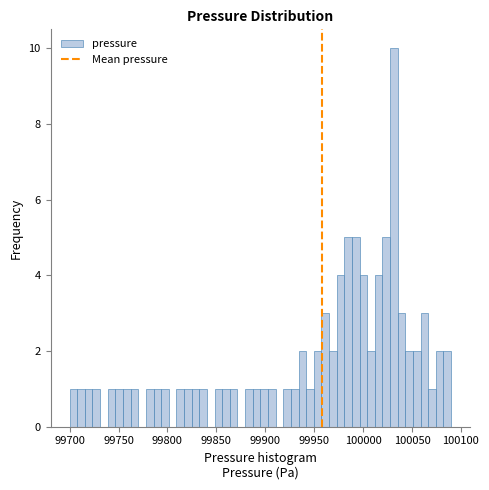

Around what value on the x-axis is the tallest bar? Give the approximate position of its centre, as read against the axis.

100030